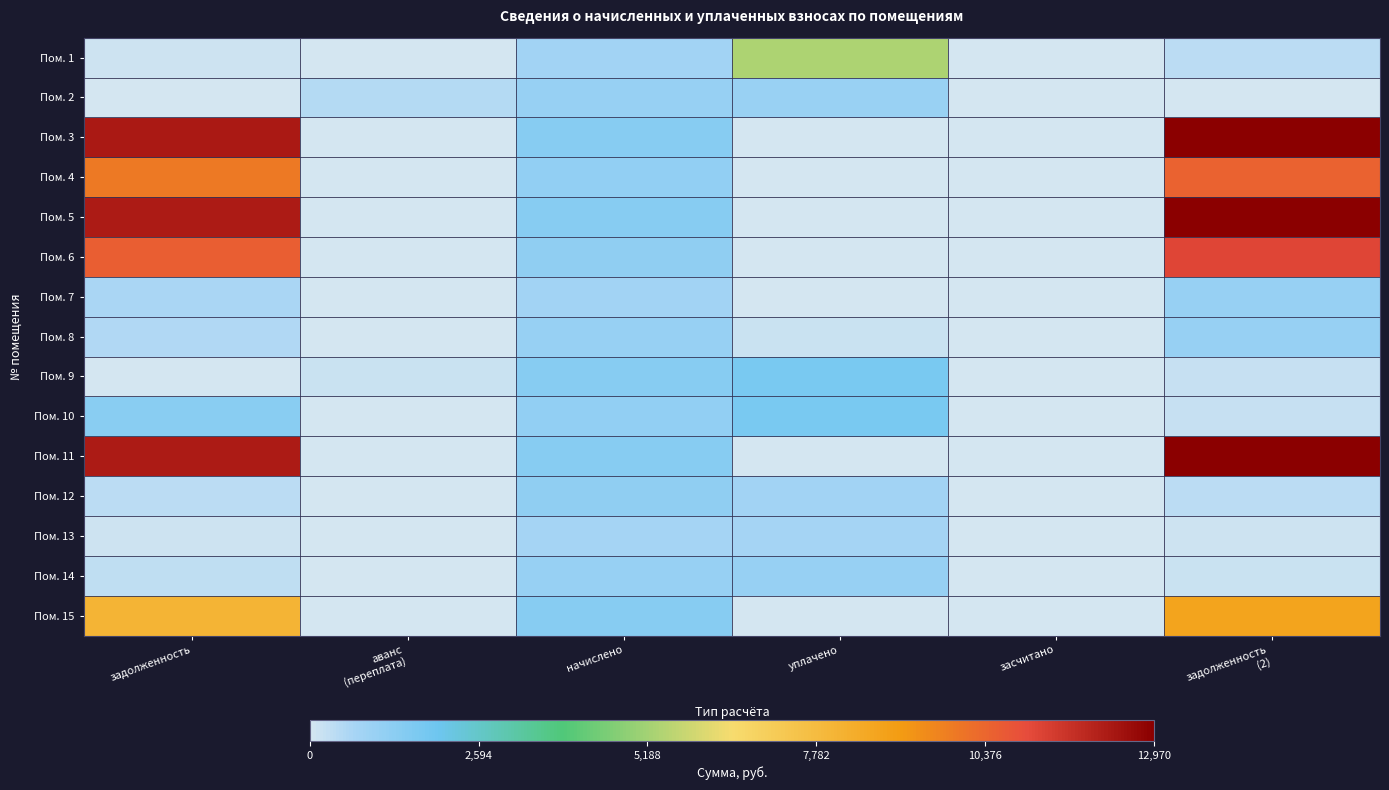

At which category is the sum across all series the highest?

задолженность
(2)